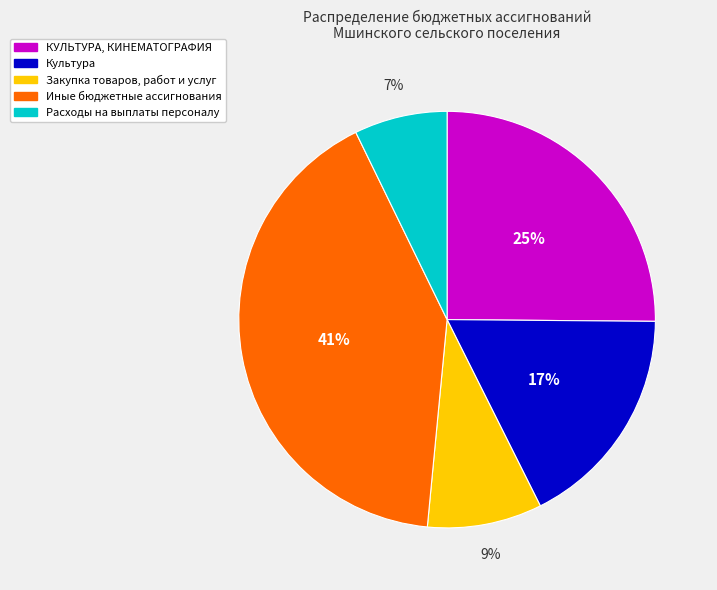

To the nearest percent, what is the combined percentage of Закупка товаров, работ и услуг and Культура?

26%